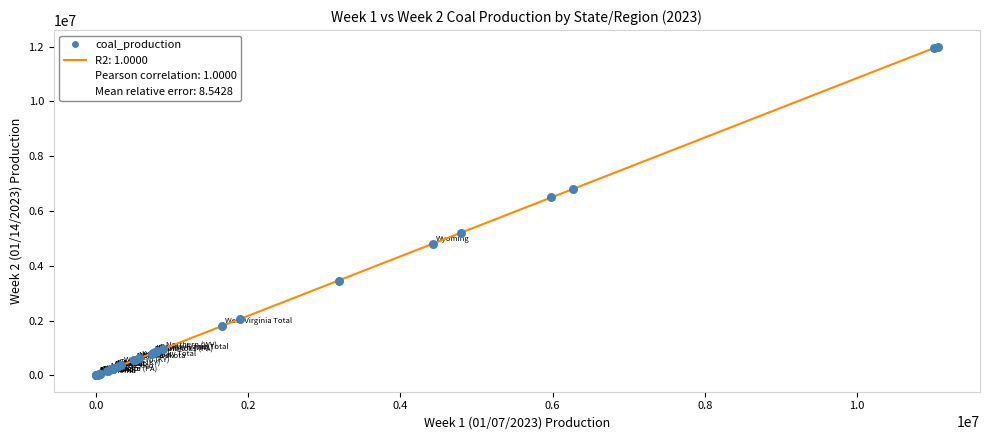

What Y value in the scatter plot is closest to 6003992?

6495168